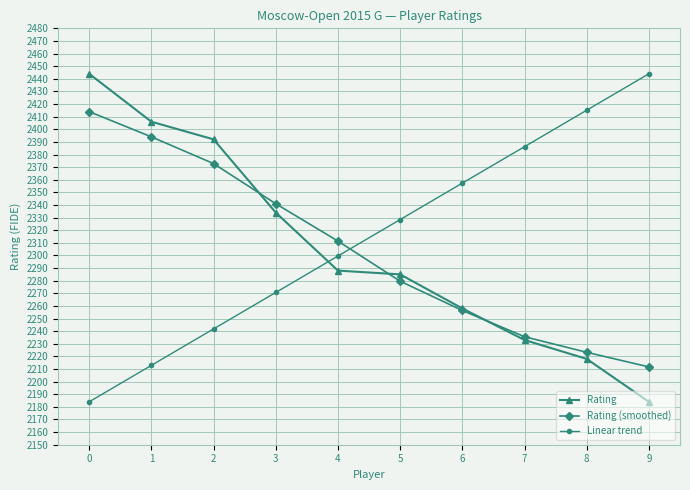

What are all the series names shown in the legend?

Rating, Rating (smoothed), Linear trend